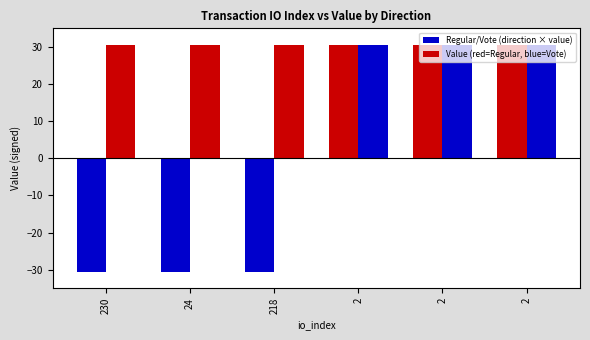

How many categories are shown in the chart?

6